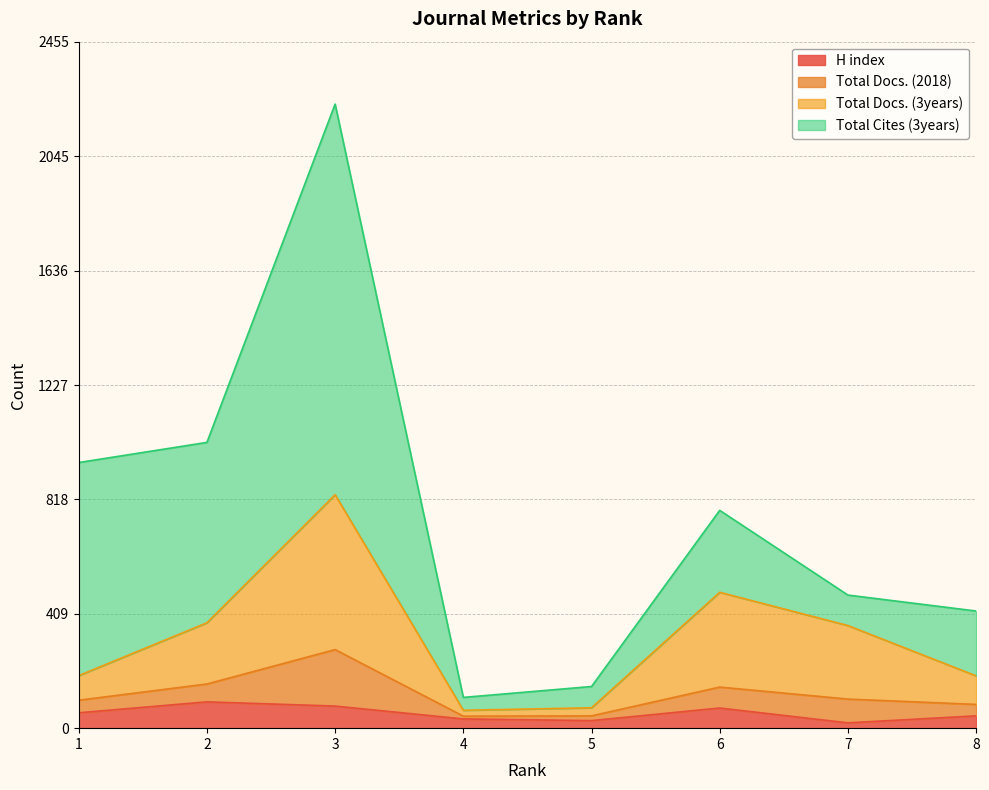

The value of H index at 3 is 79. True or false?

True